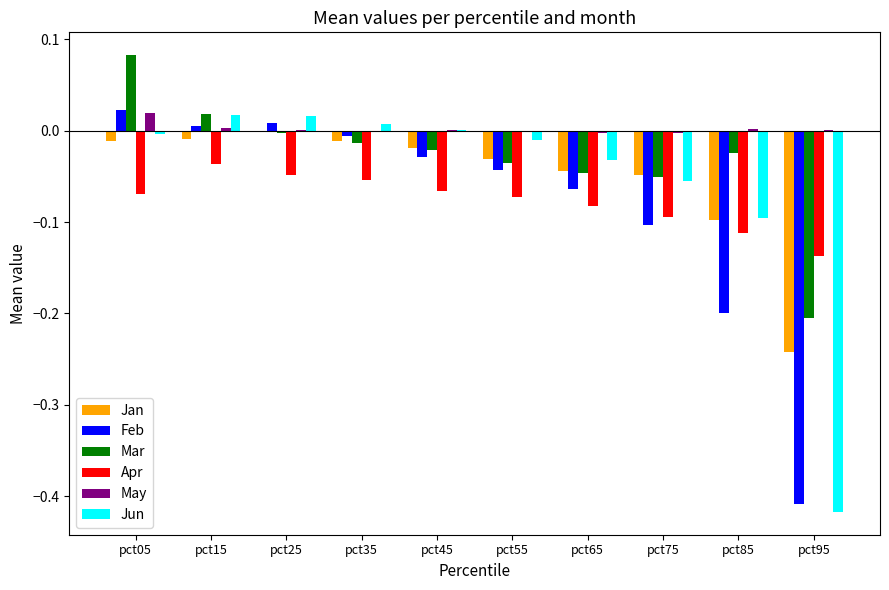

Are the bars grouped side by side (vs. stacked)?

Yes